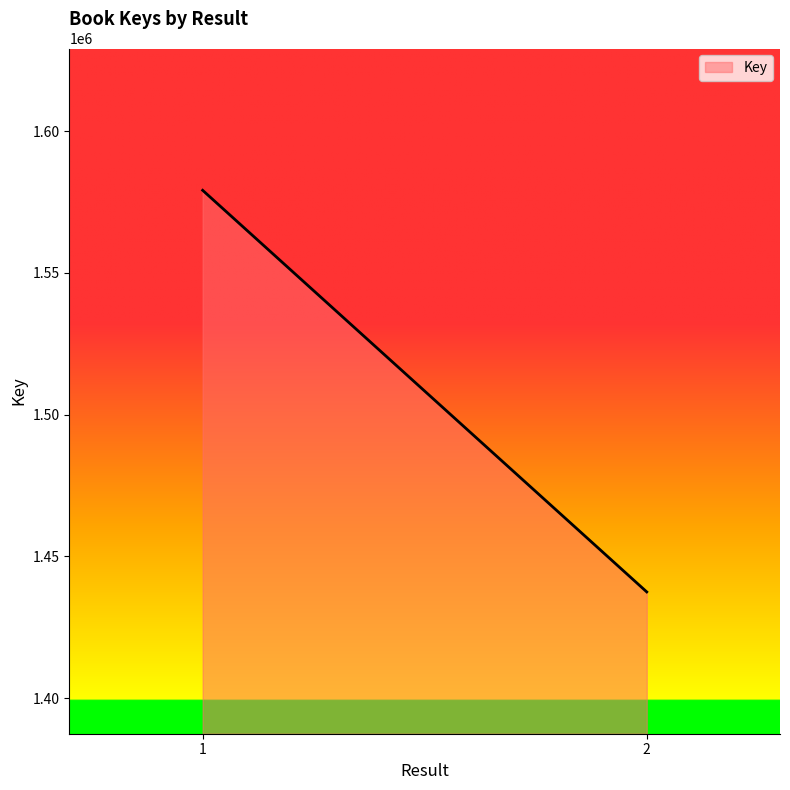

Does the chart display data point markers on the line(s)?

No